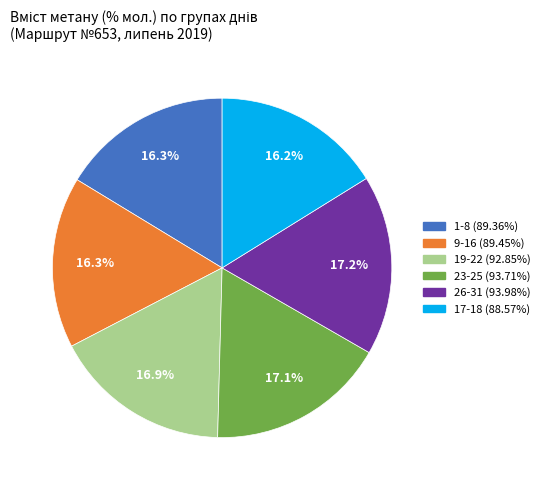

Is there a majority slice in this chart?

No